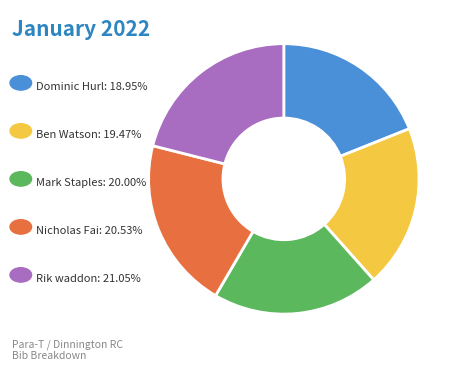

How many segments does this pie chart have?

5